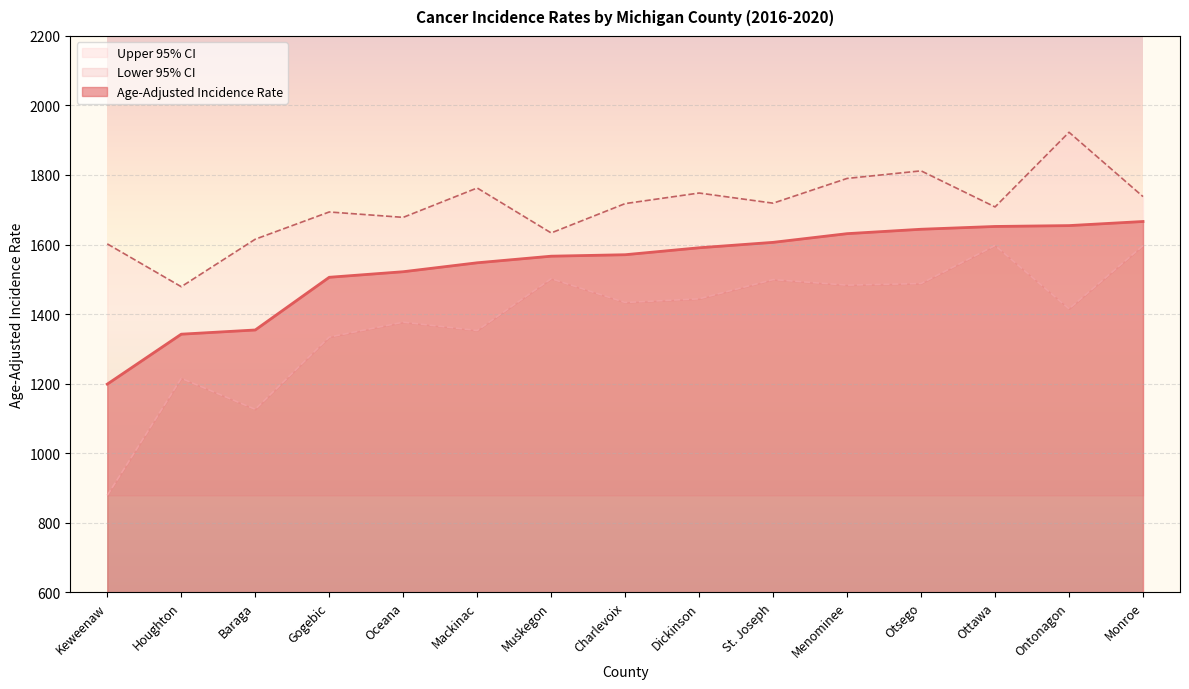

What is the greatest value displayed?

1922.9